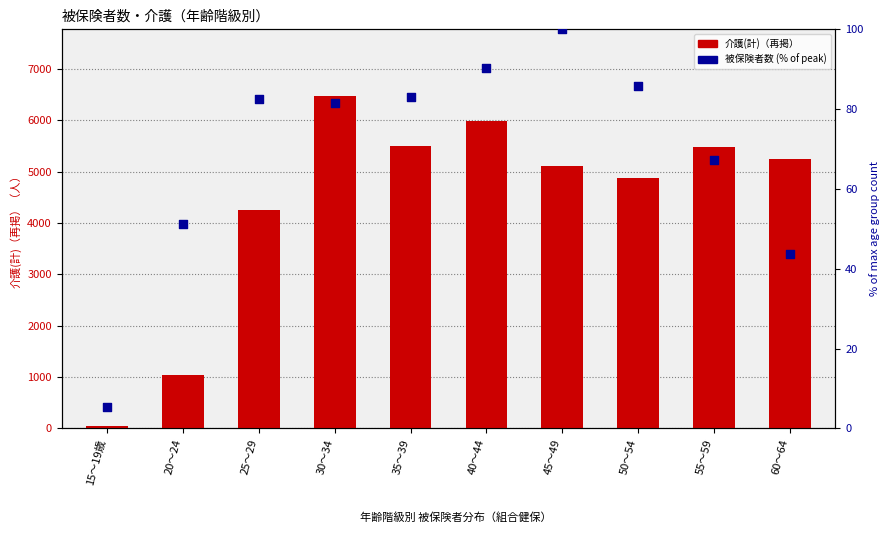

Which series reaches the maximum Y coordinate?

介護(計)（再掲）